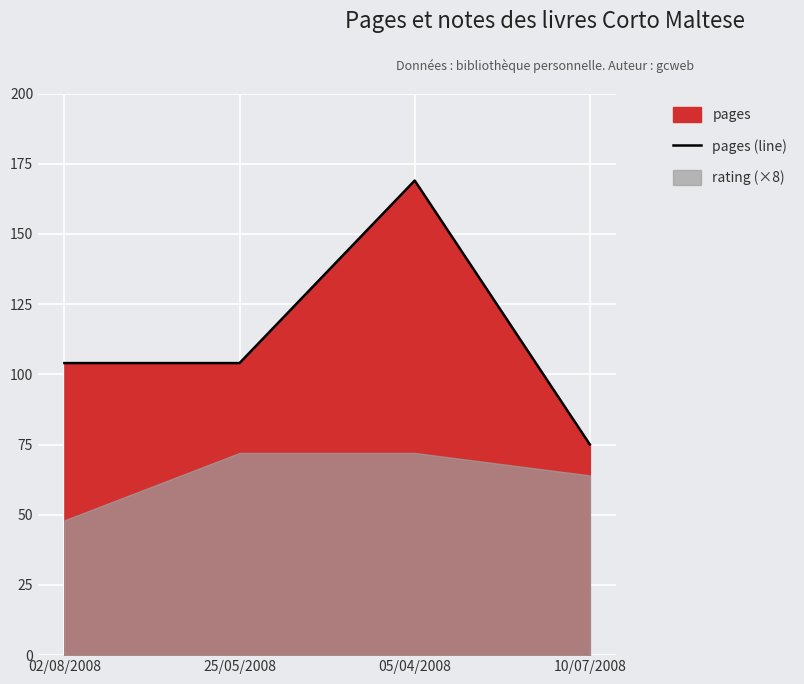

At which category does the chart reach its minimum across all series?

10/07/2008